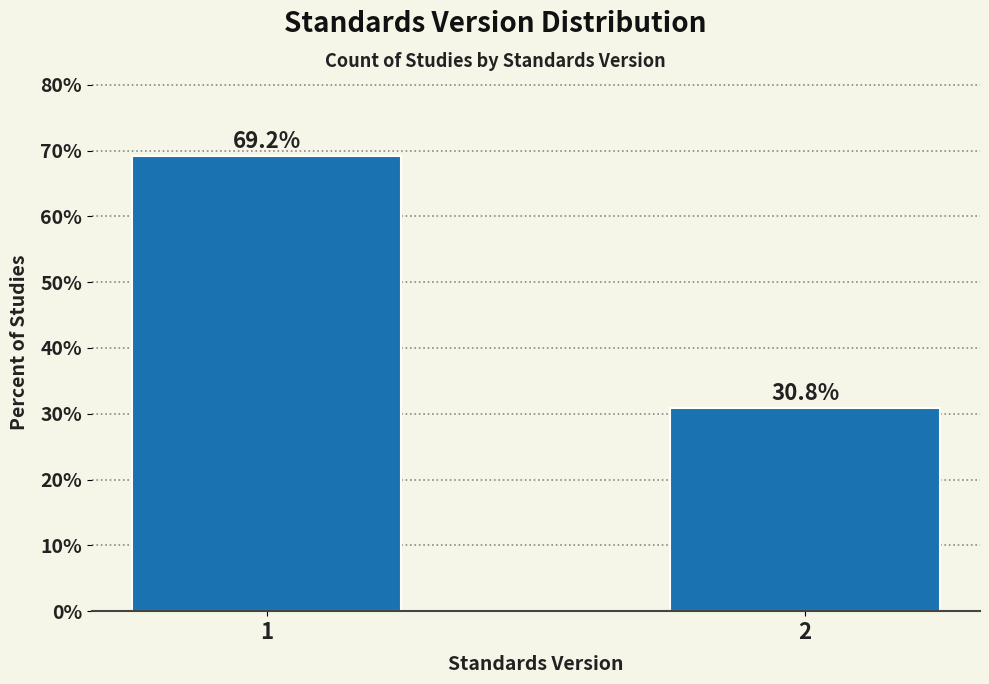

Reading right to left, what are all the values shown in this chart?

2=30.8	1=69.2